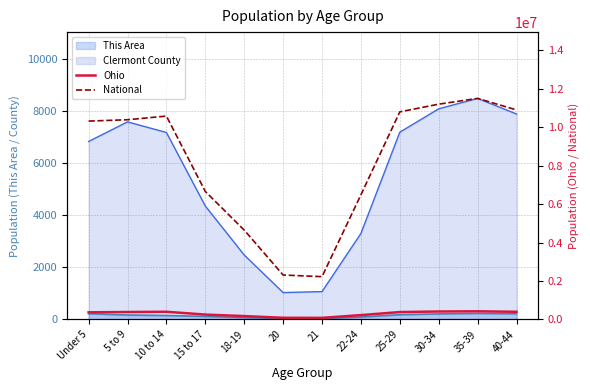

Does the chart have visible grid lines?

Yes